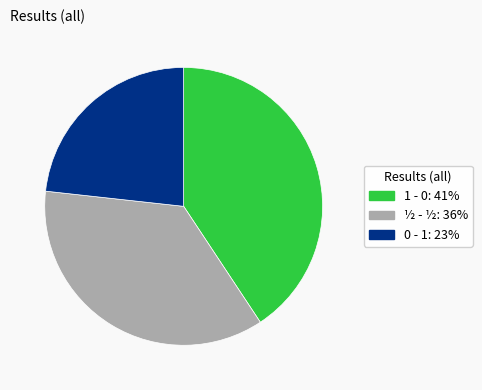

Between 0 - 1 and ½ - ½, which is larger?

½ - ½